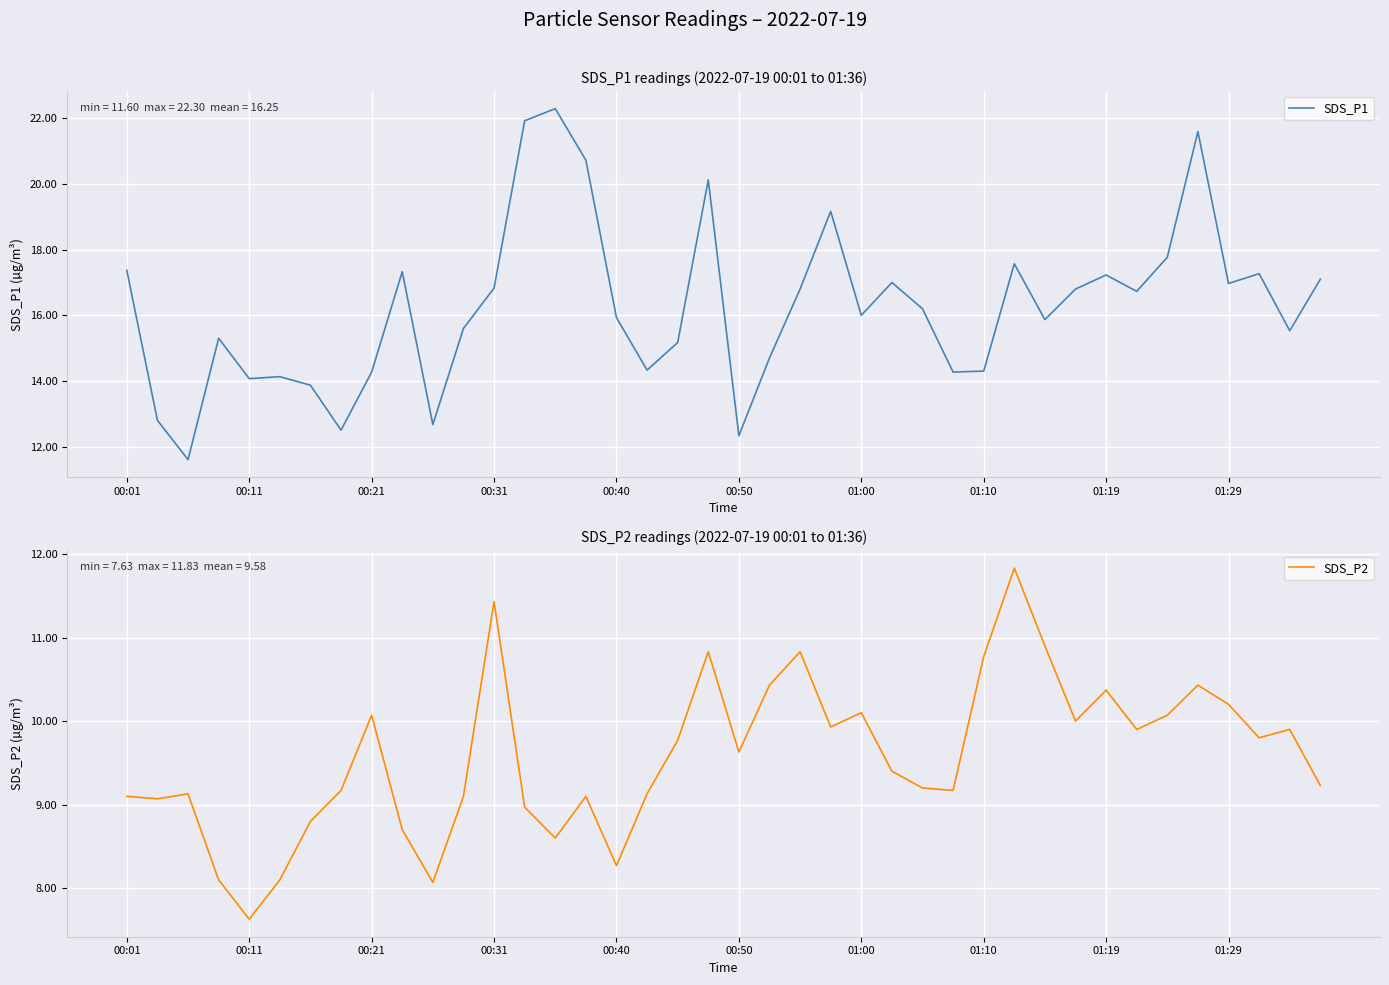

Is the value of SDS_P1 at 13 greater than the value of SDS_P2 at 35?

Yes